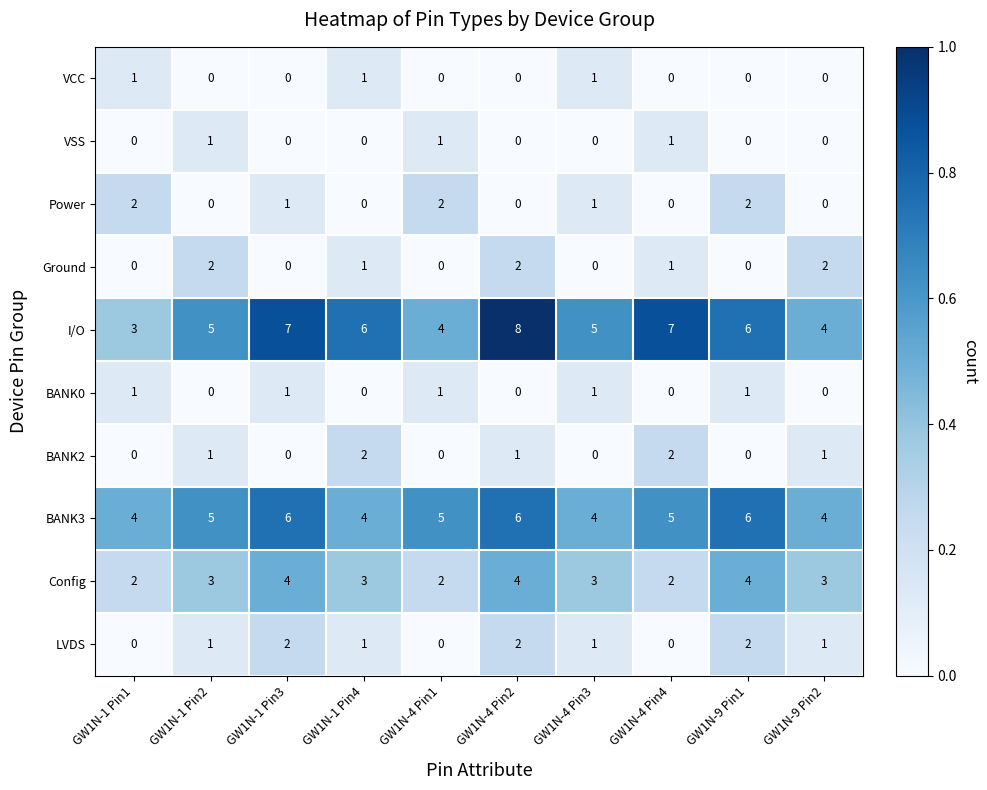

Which series changed the most between GW1N-1 Pin3 and GW1N-4 Pin1?

I/O